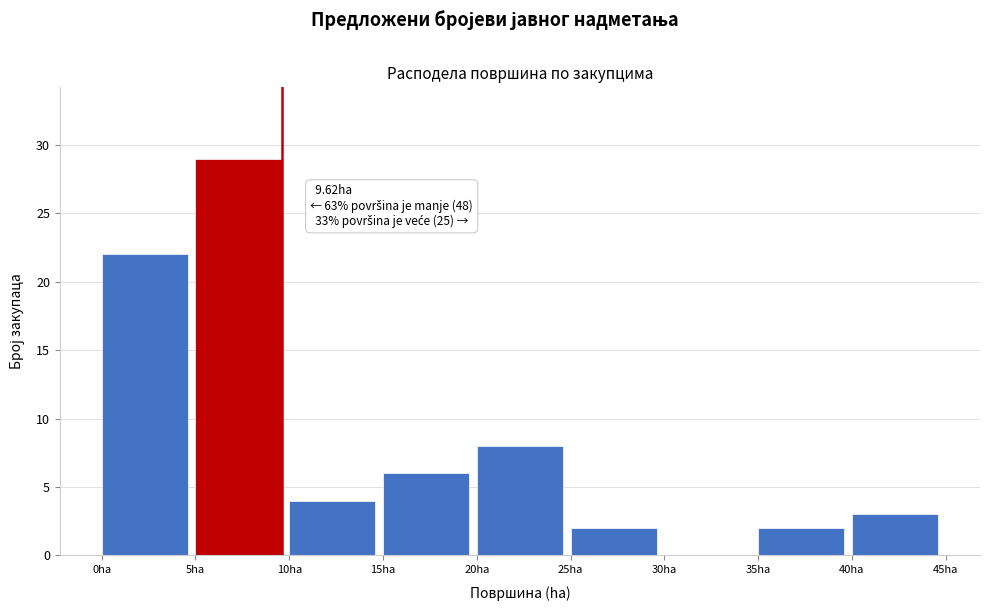

Which range on the x-axis has the tallest bar?

5 to 10